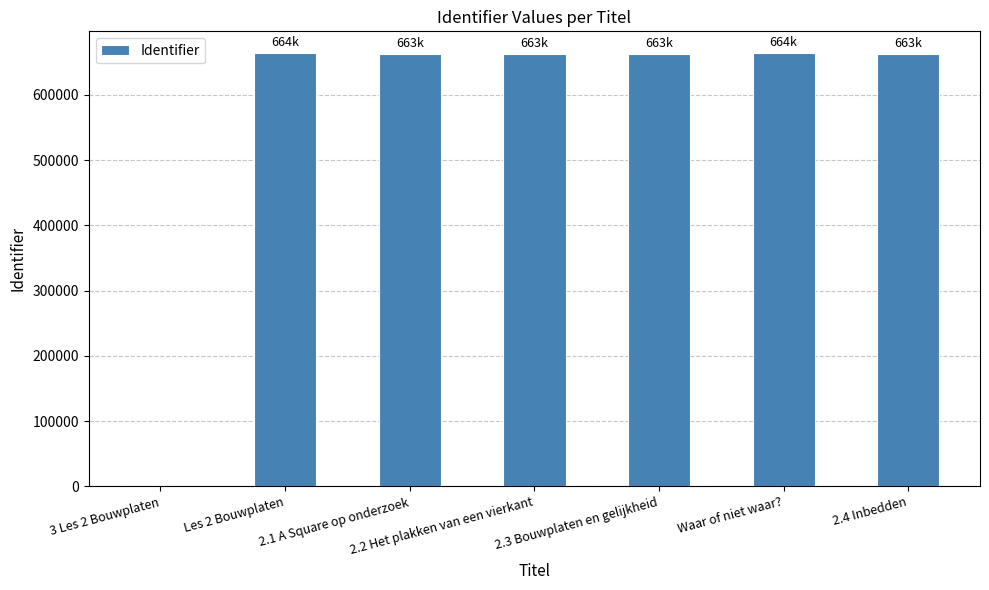

What is the change in value from Les 2 Bouwplaten to 2.4 Inbedden?

-898